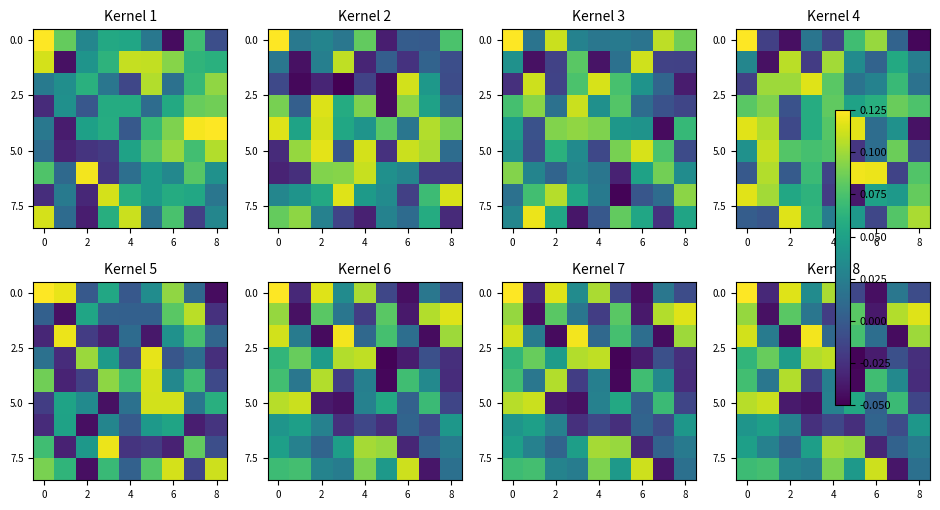

True or false: row_4 has a value of -0.0 at 6.

False